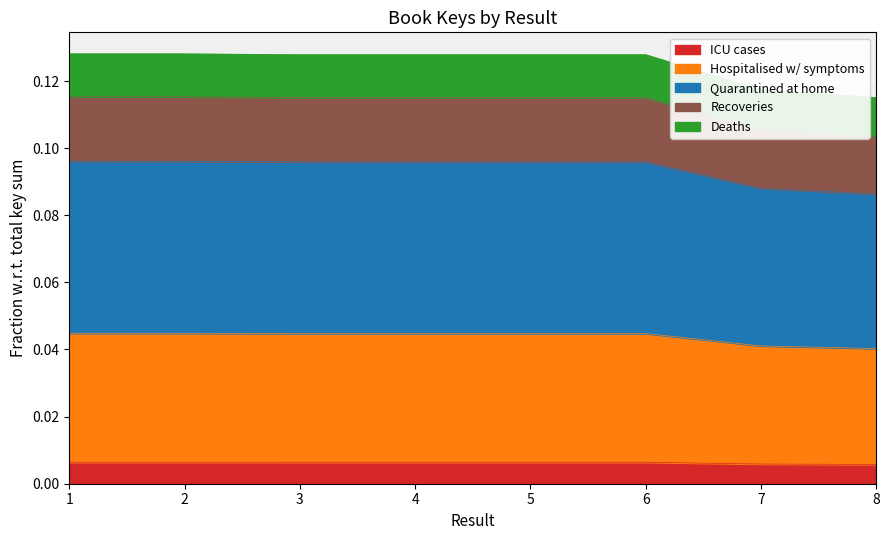

List the labels in order of value, largest first.

1, 2, 6, 4, 3, 5, 7, 8